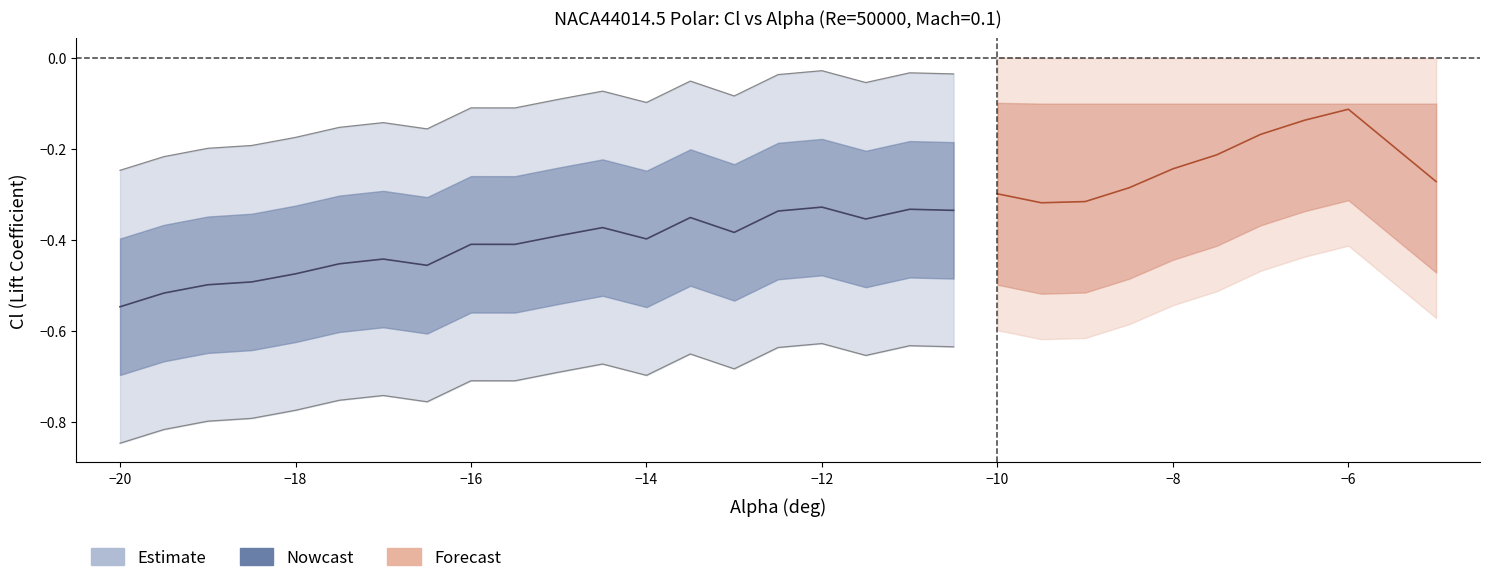

Reading left to right, list all the values displayed in this chart.

Cl: -0.5	-0.5	-0.5	-0.5	-0.5	-0.5	-0.4	-0.5	-0.4	-0.4	-0.4	-0.4	-0.4	-0.4	-0.4	-0.3	-0.3	-0.4	-0.3	-0.3	-0.3	-0.3	-0.3	-0.3	-0.2	-0.2	-0.2	-0.1	-0.1	-0.3
Cd: 0.2	0.2	0.2	0.2	0.2	0.2	0.2	0.2	0.2	0.2	0.2	0.2	0.2	0.2	0.2	0.1	0.1	0.1	0.1	0.1	0.1	0.1	0.1	0.1	0.1	0.1	0.1	0.1	0.1	0.1
Cl_upper: -0.2	-0.2	-0.2	-0.2	-0.2	-0.2	-0.1	-0.2	-0.1	-0.1	-0.1	-0.1	-0.1	-0.1	-0.1	-0.0	-0.0	-0.1	-0.0	-0.0	0.0	0.0	0.0	0.0	0.0	0.0	0.0	0.0	0.0	0.0
Cl_lower: -0.8	-0.8	-0.8	-0.8	-0.8	-0.8	-0.7	-0.8	-0.7	-0.7	-0.7	-0.7	-0.7	-0.7	-0.7	-0.6	-0.6	-0.7	-0.6	-0.6	-0.6	-0.6	-0.6	-0.6	-0.5	-0.5	-0.5	-0.4	-0.4	-0.6